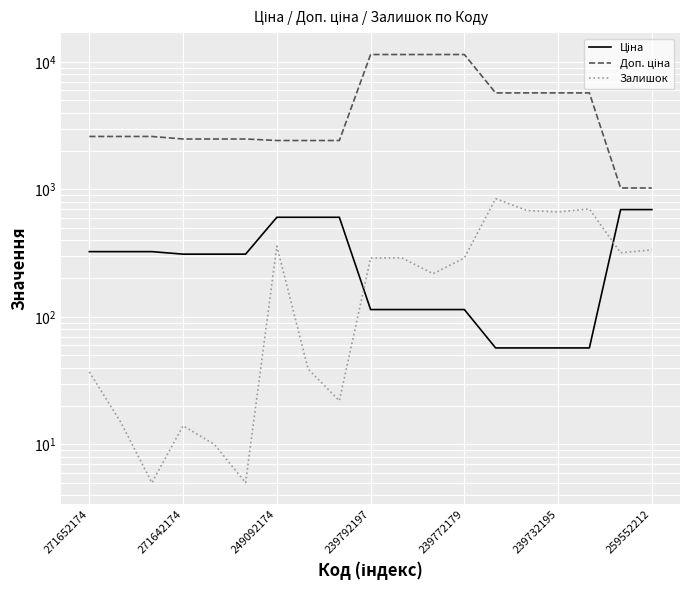

How many lines are shown in the chart?

3